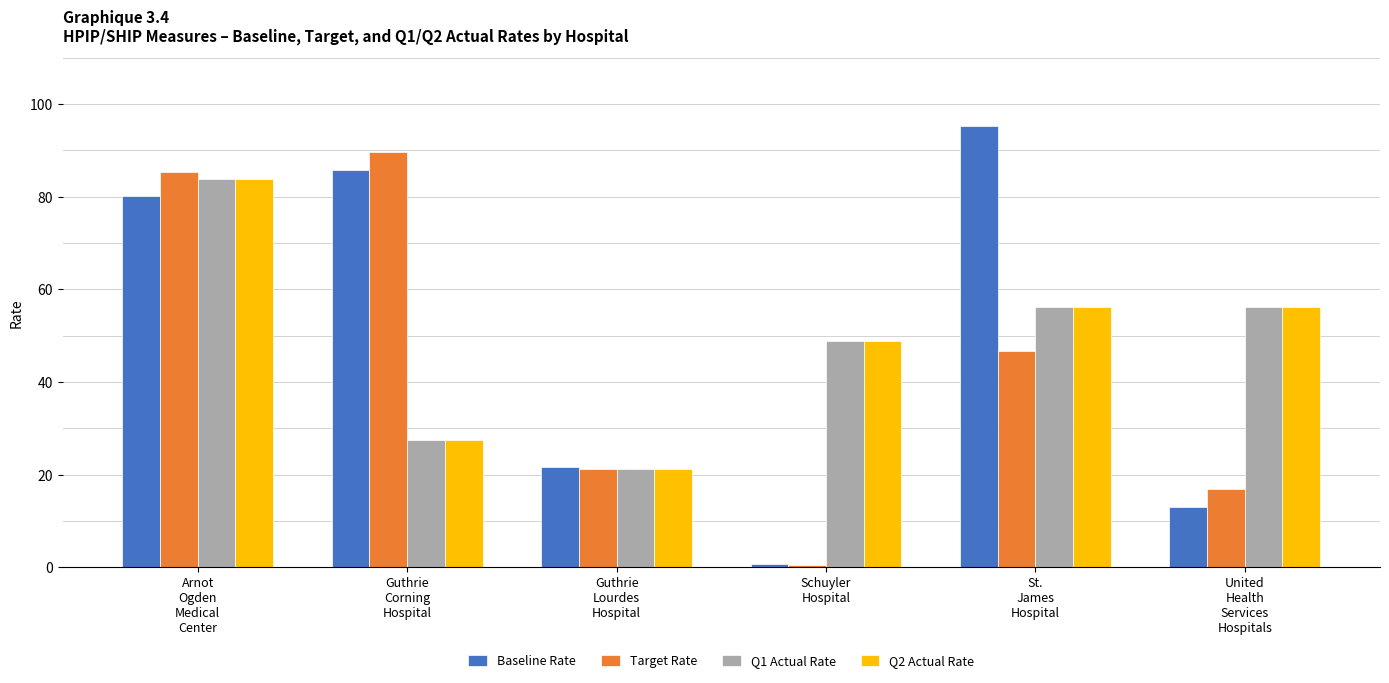

How many bars are there in each group?

4